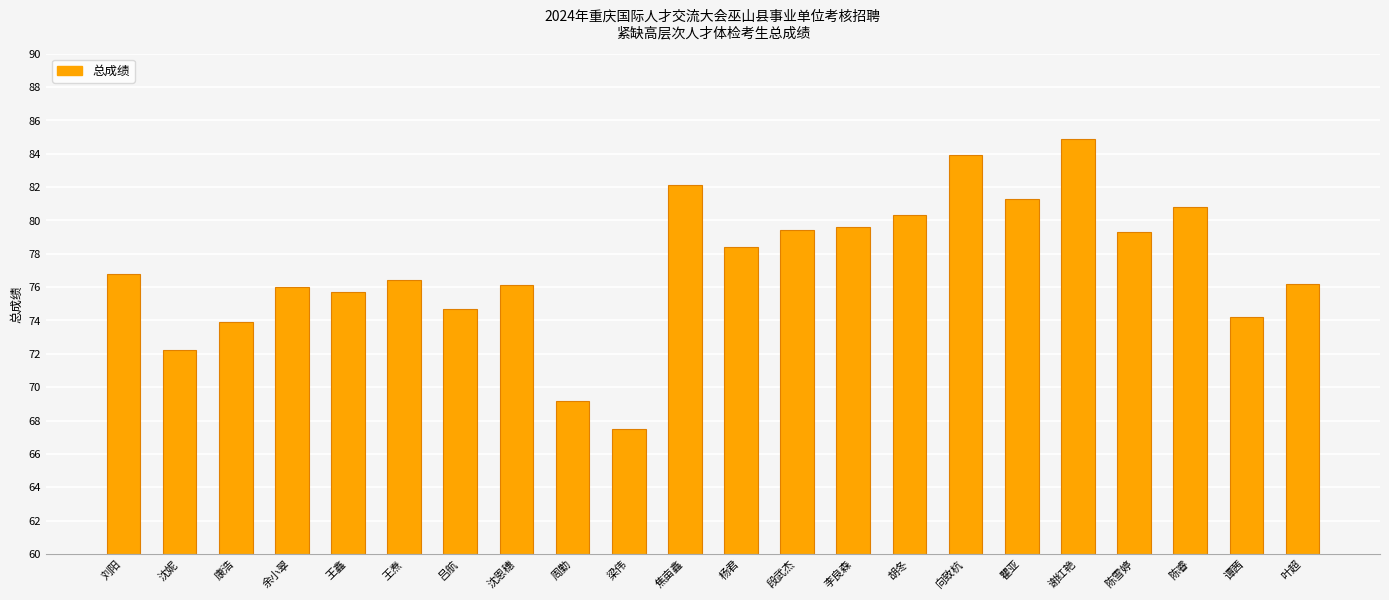

Between 陈睿 and 康浩, which is larger?

陈睿